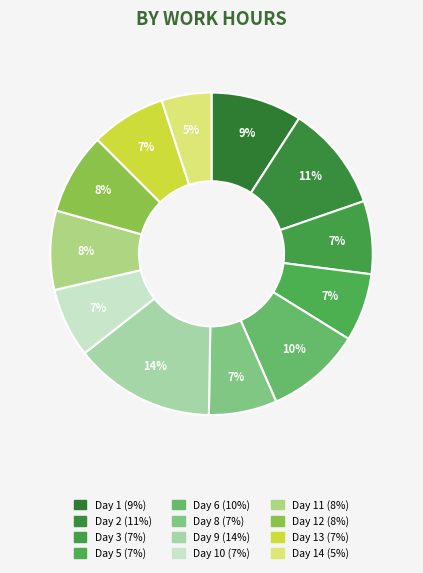

What is the smallest slice in the pie chart?

Day 14